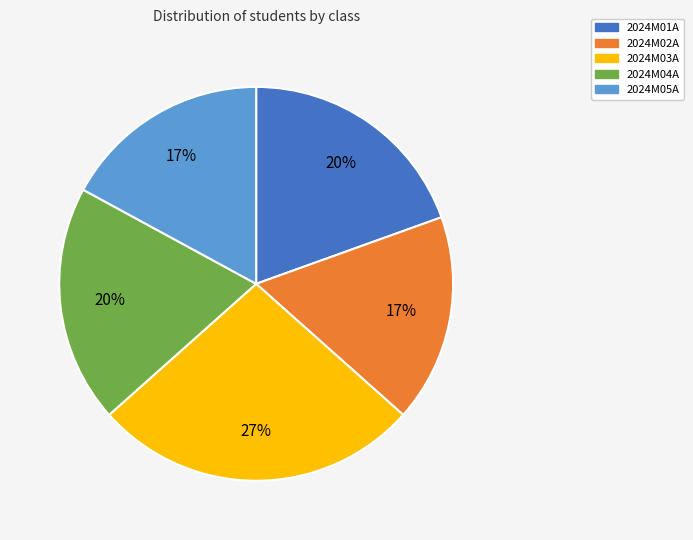

What is the ratio of the value at 2024M03A to the value at 2024M01A?

1.4